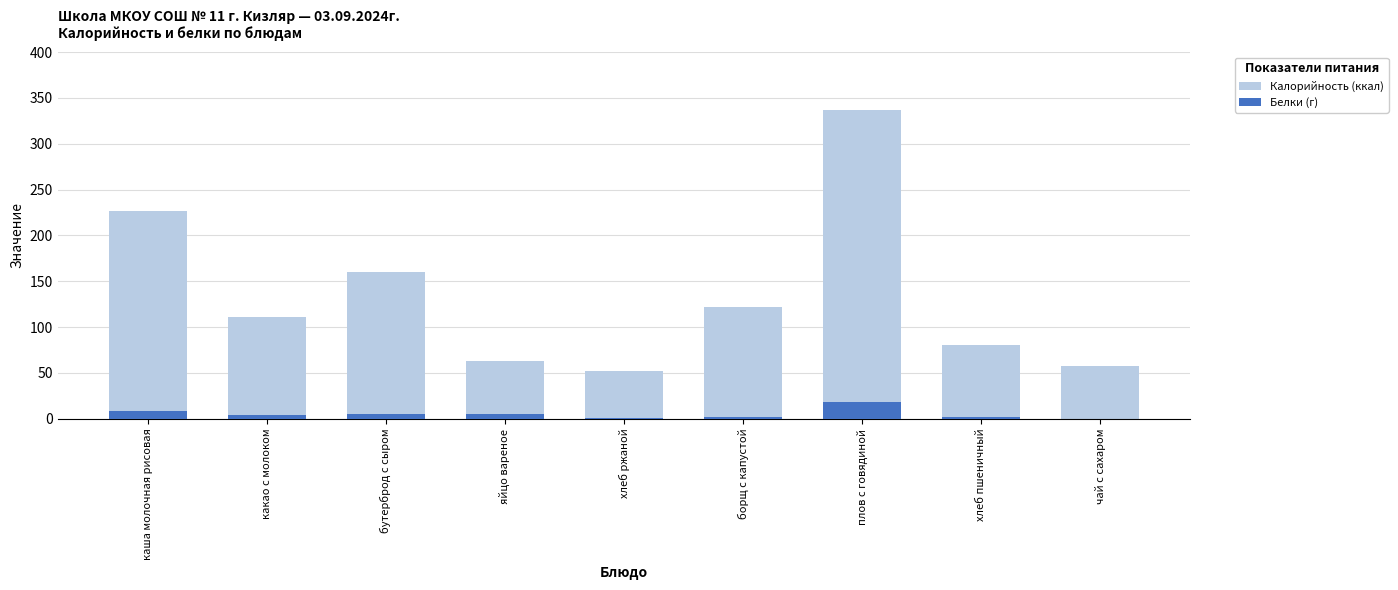

The Калорийность (ккал) series shows 50 at какао с молоком. True or false?

False